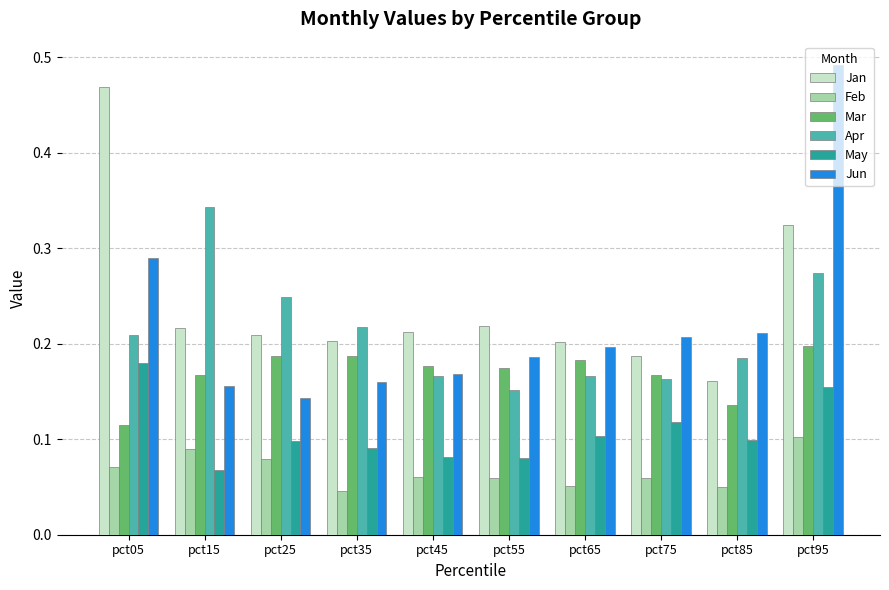

Between pct15 and pct95, which series saw the biggest shift?

Jun